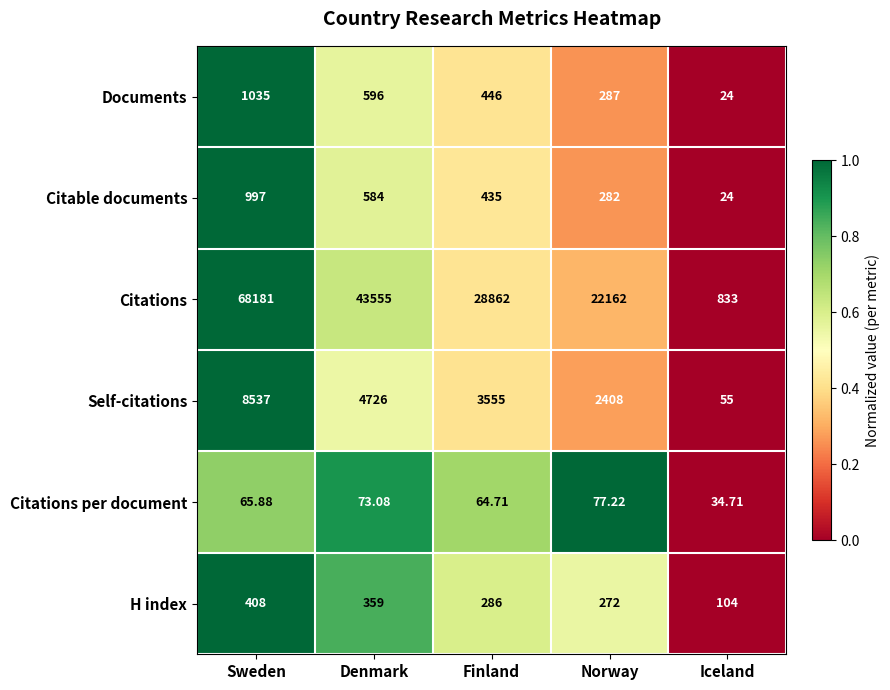

How many data points does each series have?

5